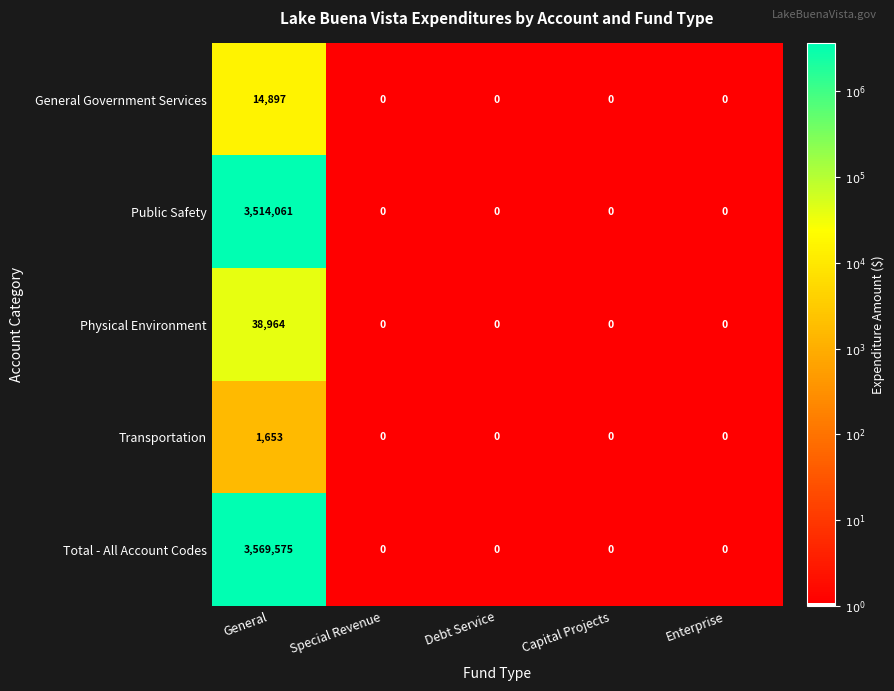

Reading left to right, transcribe all the data shown in this chart.

General Government Services: General=14897	Special Revenue=0	Debt Service=0	Capital Projects=0	Enterprise=0
Public Safety: General=3514061	Special Revenue=0	Debt Service=0	Capital Projects=0	Enterprise=0
Physical Environment: General=38964	Special Revenue=0	Debt Service=0	Capital Projects=0	Enterprise=0
Transportation: General=1653	Special Revenue=0	Debt Service=0	Capital Projects=0	Enterprise=0
Total - All Account Codes: General=3569575	Special Revenue=0	Debt Service=0	Capital Projects=0	Enterprise=0